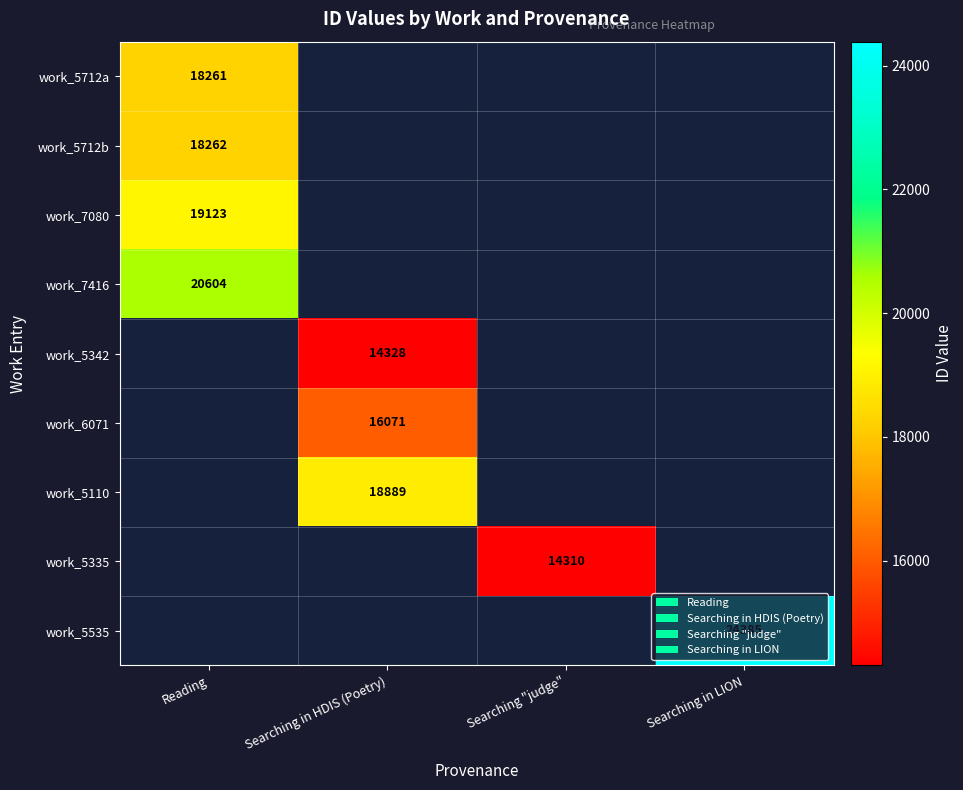

How many work_6071 values are between 0 and 16071?

4